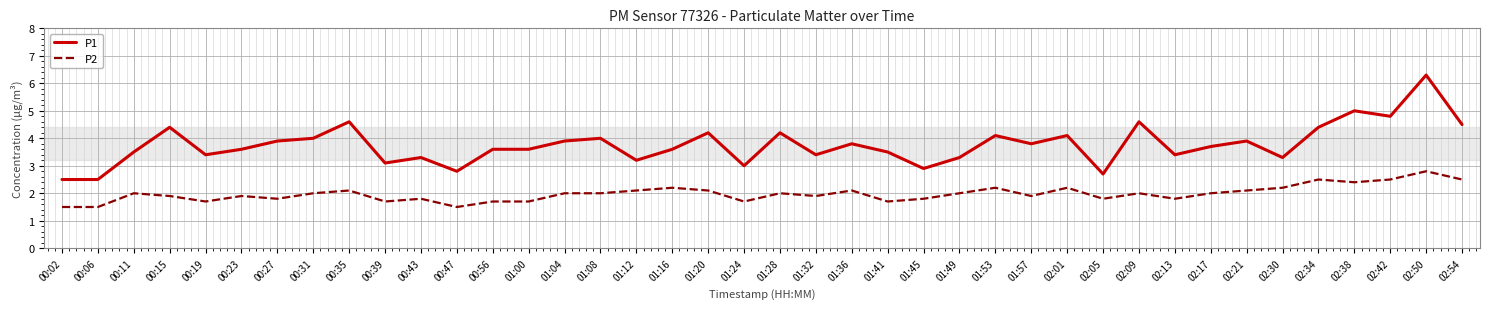

At which category is the sum across all series the highest?

02:50